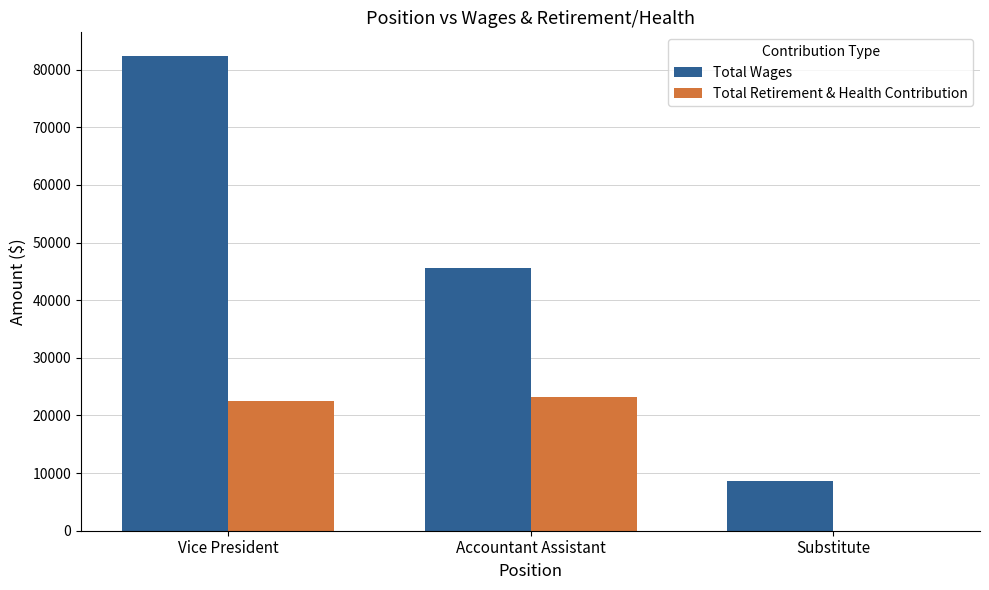

What is the sum of all Total Wages values?

136546.6